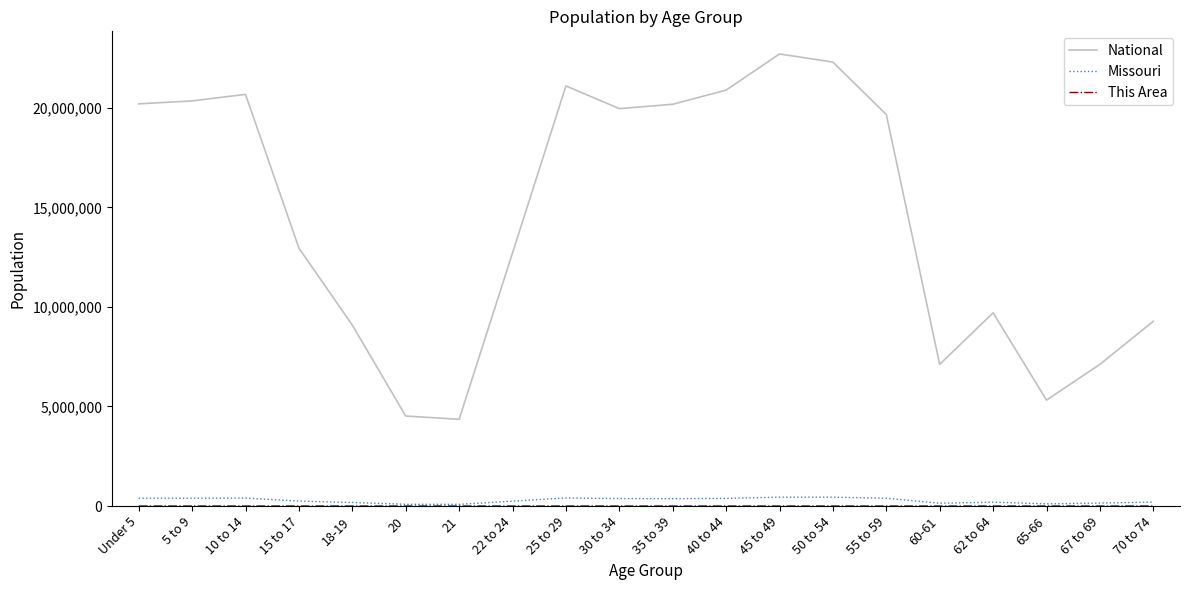

Which series has the largest range (max minus min)?

National